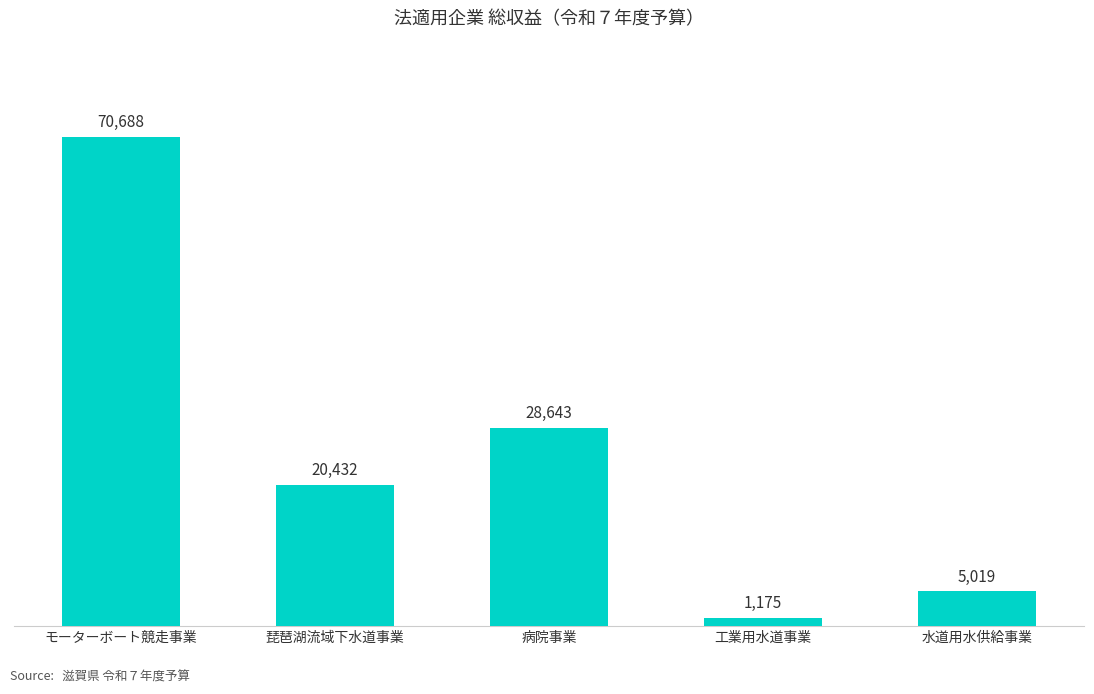

Where is the data nearest to the value 35931?

病院事業